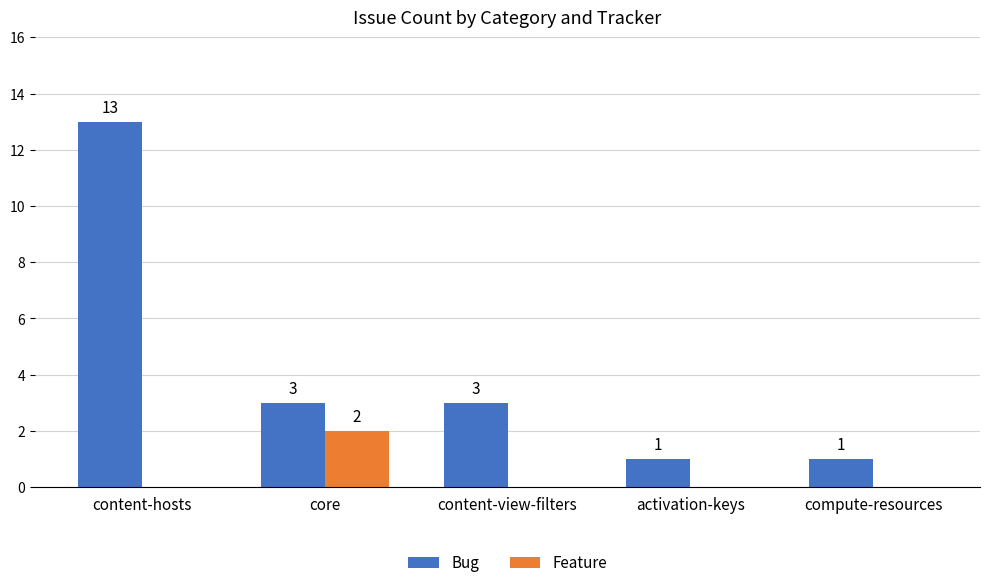

The Feature series shows 2 at core. True or false?

True